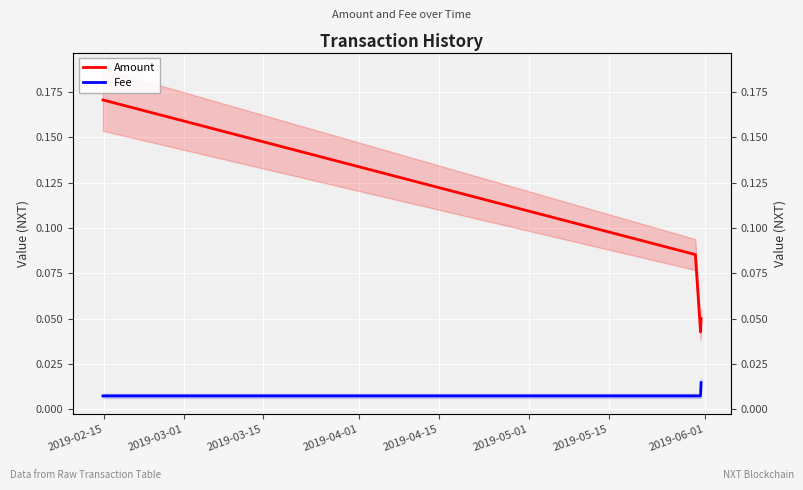

What is the label of the 4th point from the left?

2019-04-01